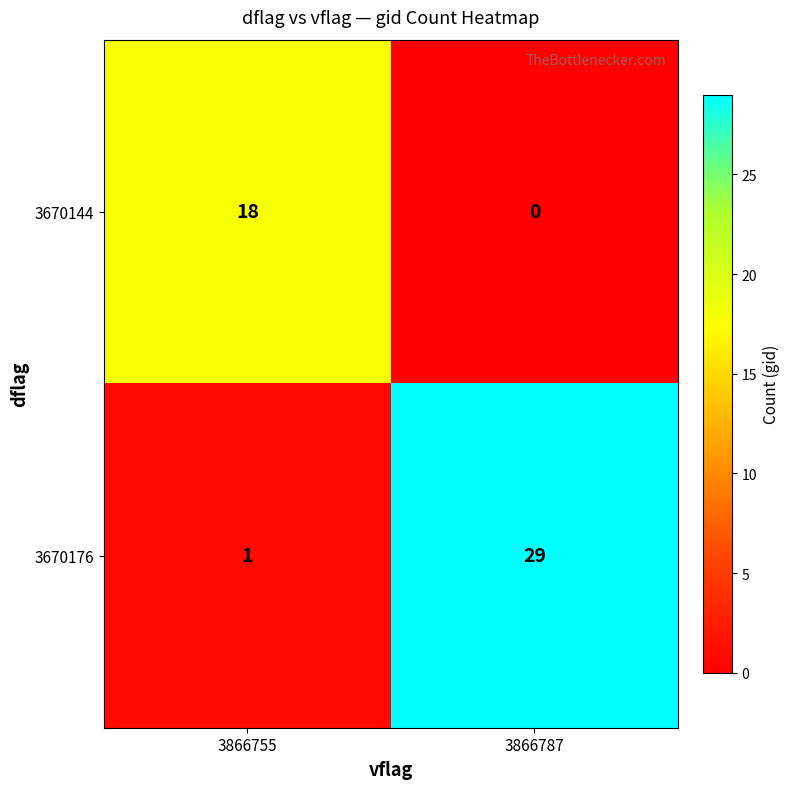

What is the sum of the 3670176 values at 3866787 and 3866755?

30